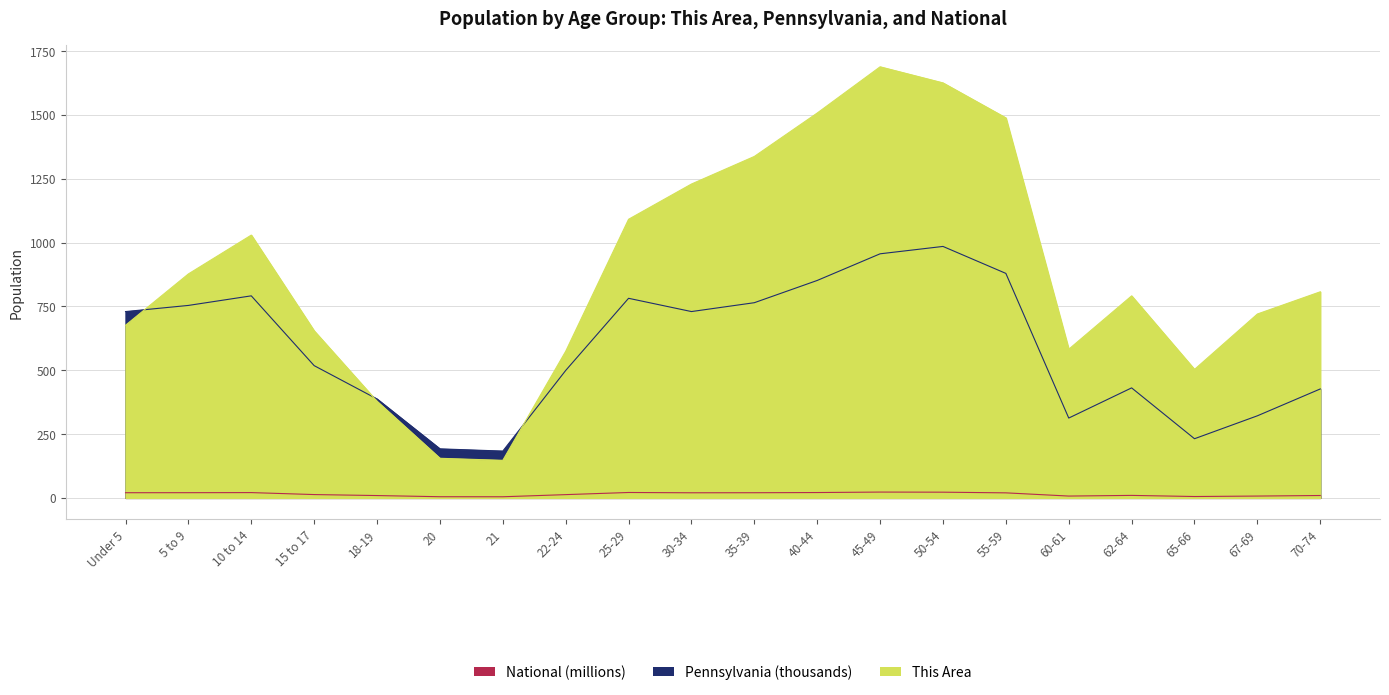

What is the spread (max minus min) of values at 70-74?

797.7